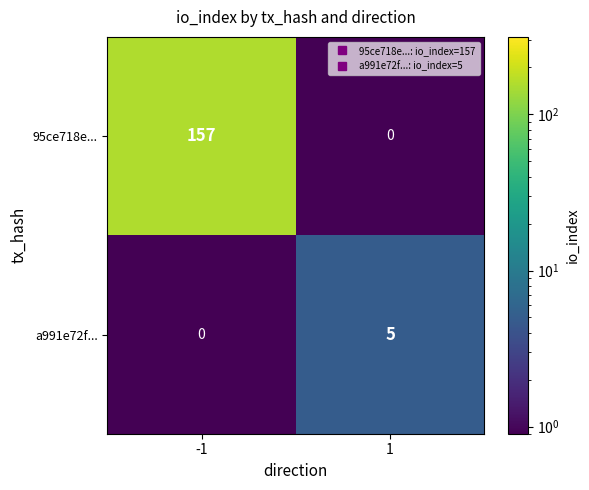

Read the a991e72f... value at 1.

5